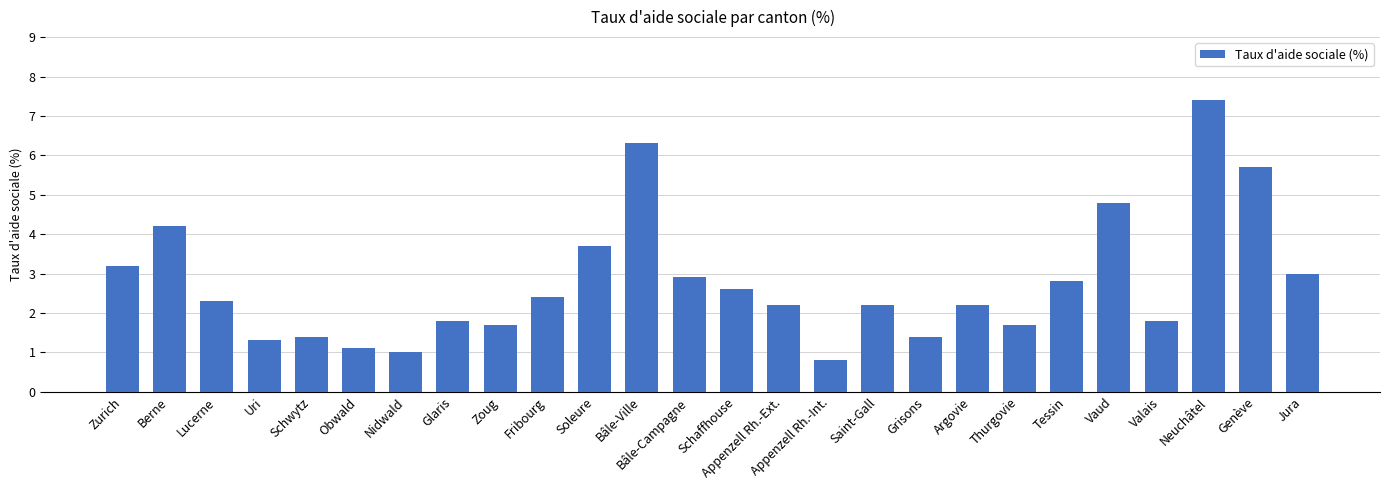

The value at Nidwald is 1.7. True or false?

False